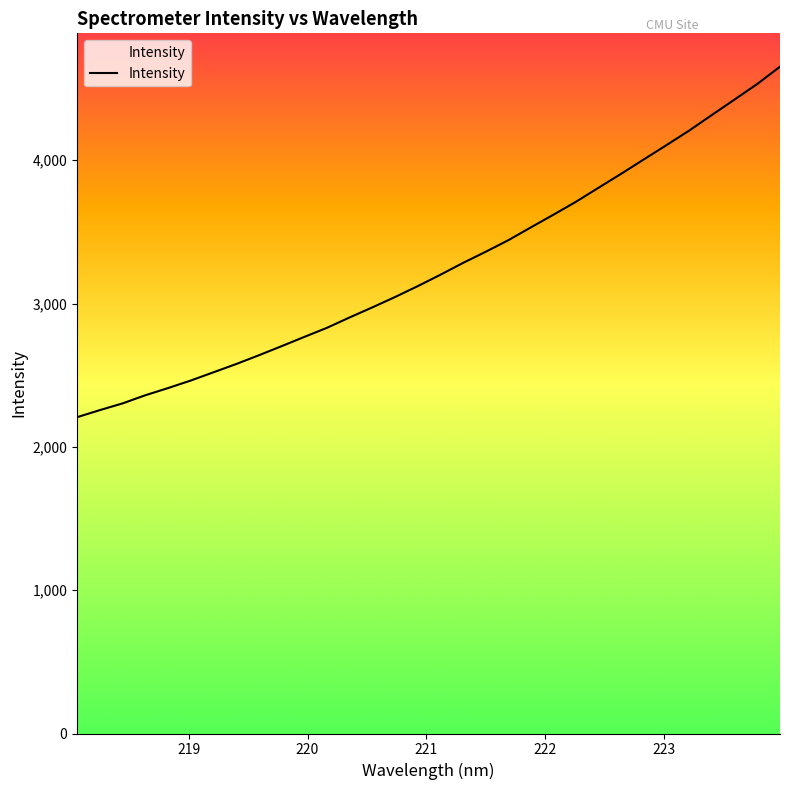

Does the chart have visible grid lines?

No